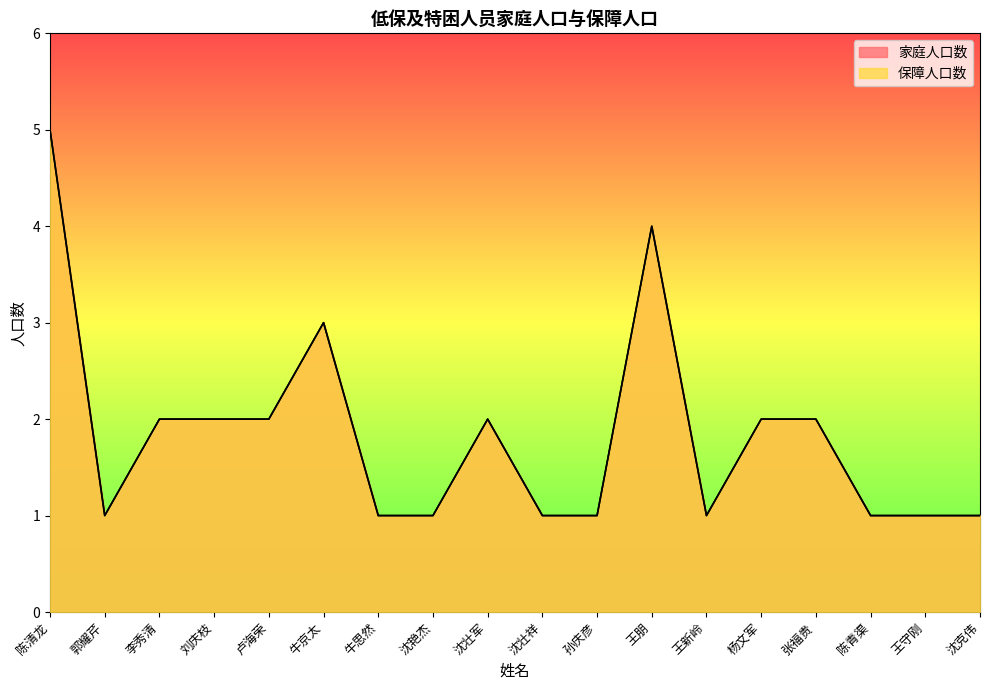

Which category has the lowest value across all series?

郭耀芹